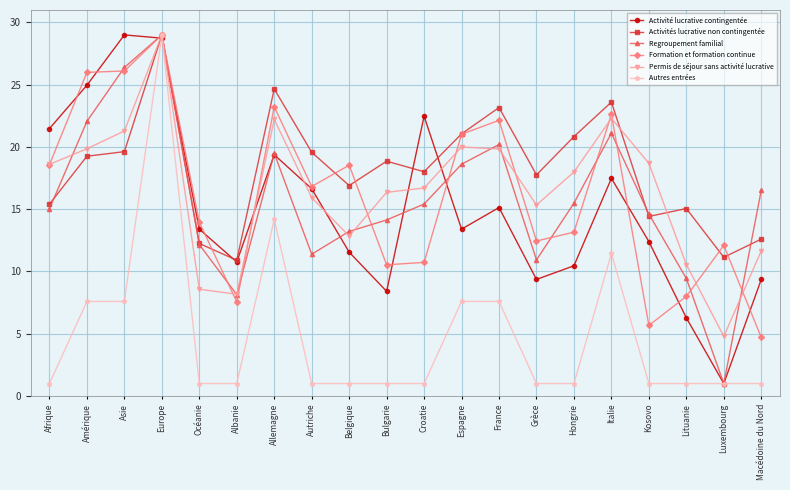

How many series are shown in this chart?

6